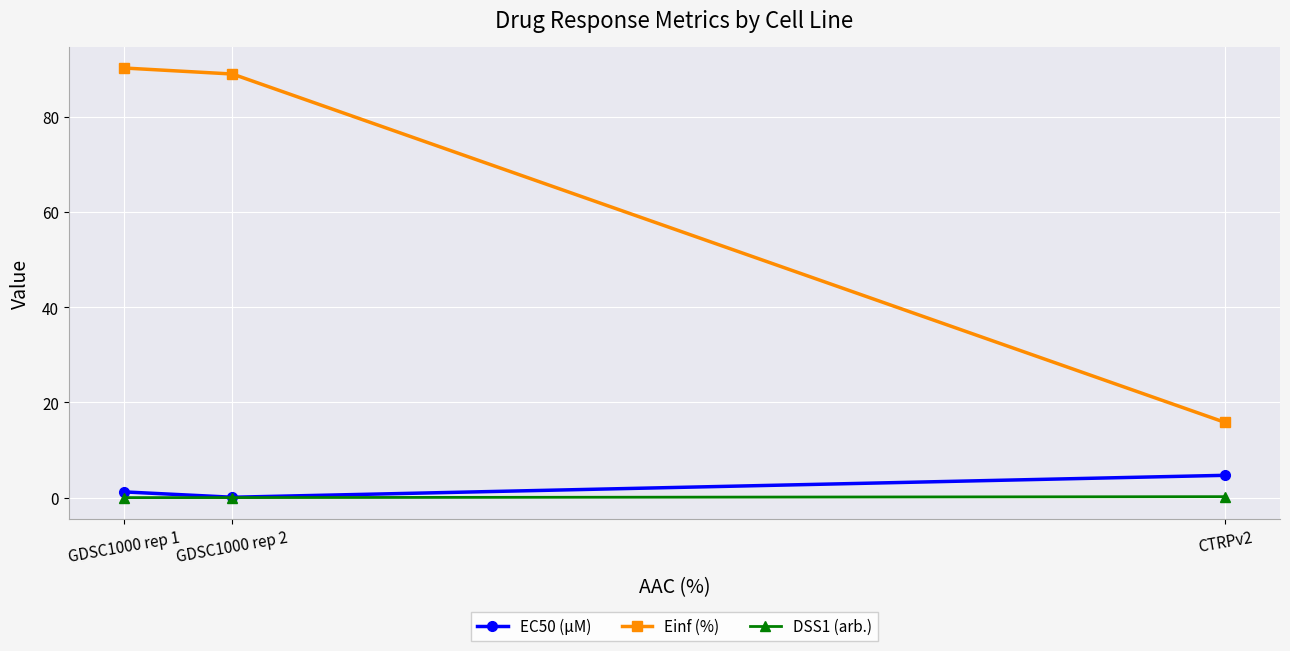

List the series in order of their peak value, lowest first.

DSS1 (arb.), EC50 (µM), Einf (%)